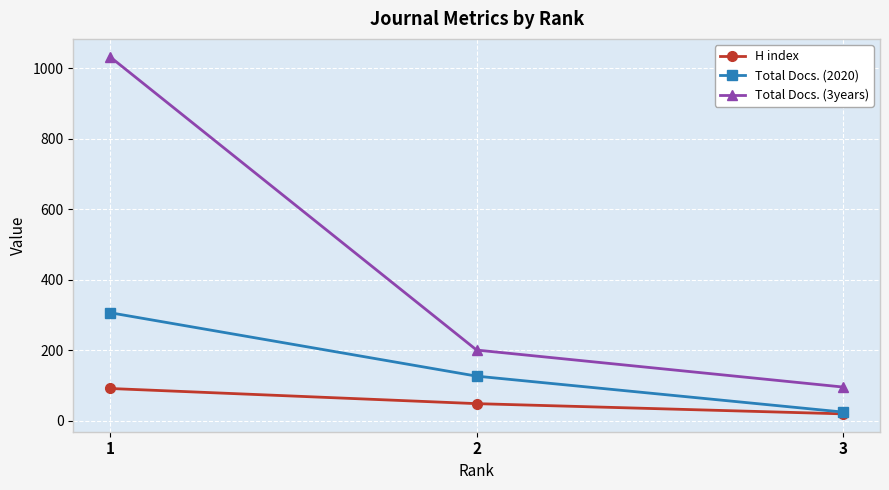

Reading left to right, what are all the values shown in this chart?

H index: 1=91	2=48	3=19
Total Docs. (2020): 1=306	2=126	3=24
Total Docs. (3years): 1=1032	2=200	3=95